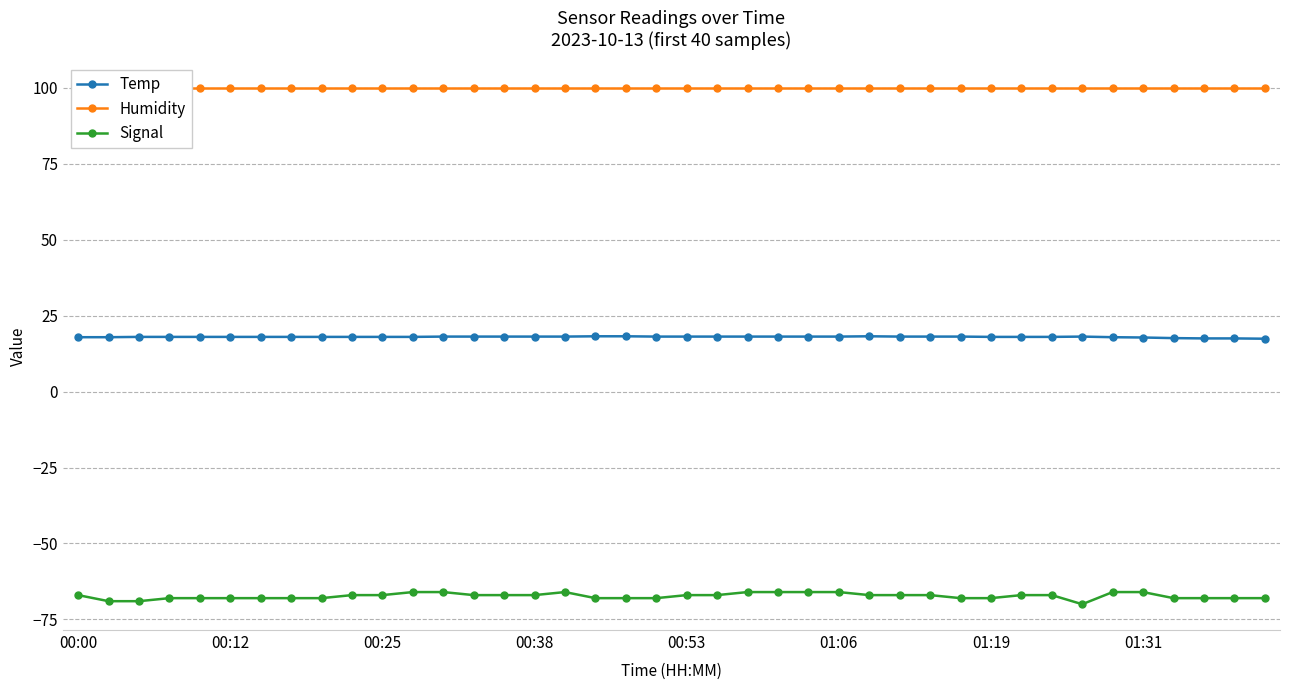

What is the difference between the second highest and minimum values in the Signal series?

4.0